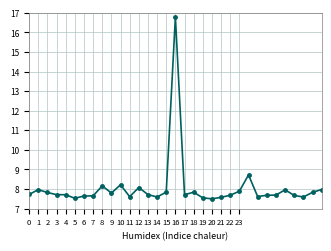

How many lines are shown in the chart?

1